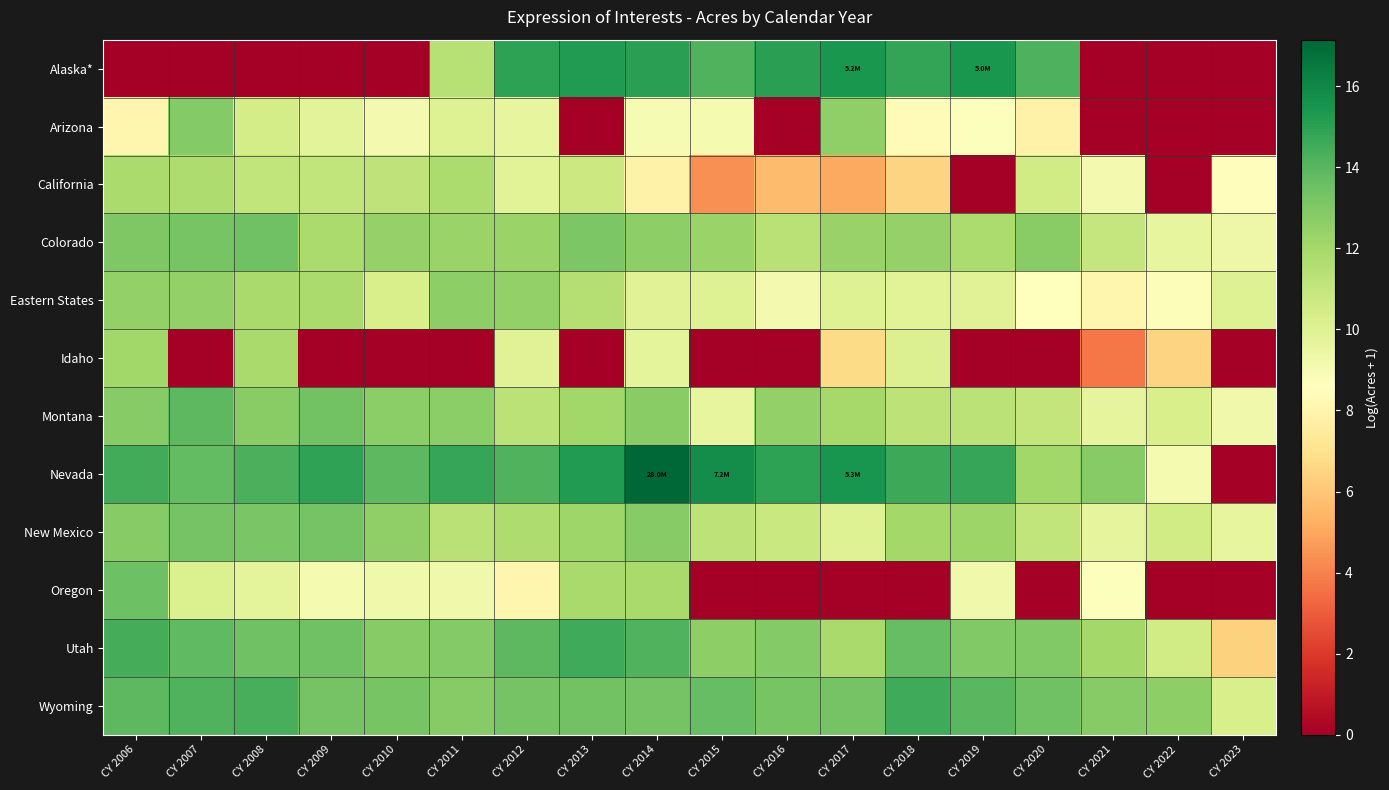

Rank the series at CY 2011 from lowest to highest value.

Idaho, Oregon, Arizona, New Mexico, Alaska*, California, Colorado, Eastern States, Montana, Wyoming, Utah, Nevada